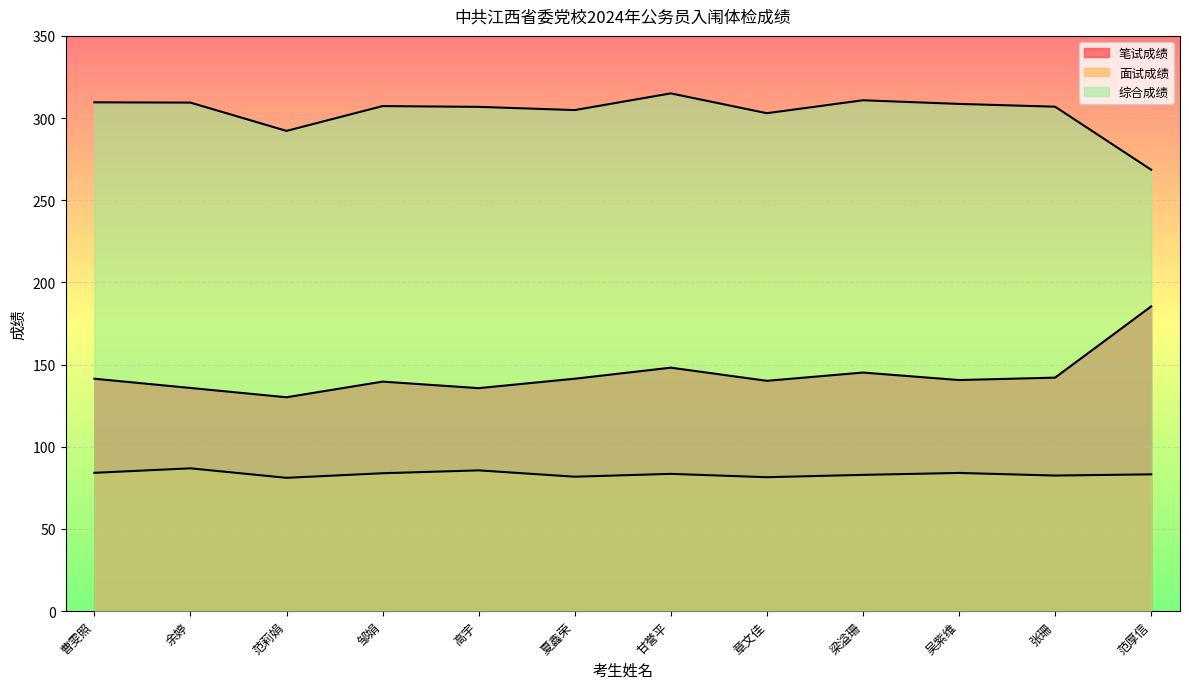

The 综合成绩 series shows 89.1 at 范莉娟. True or false?

False